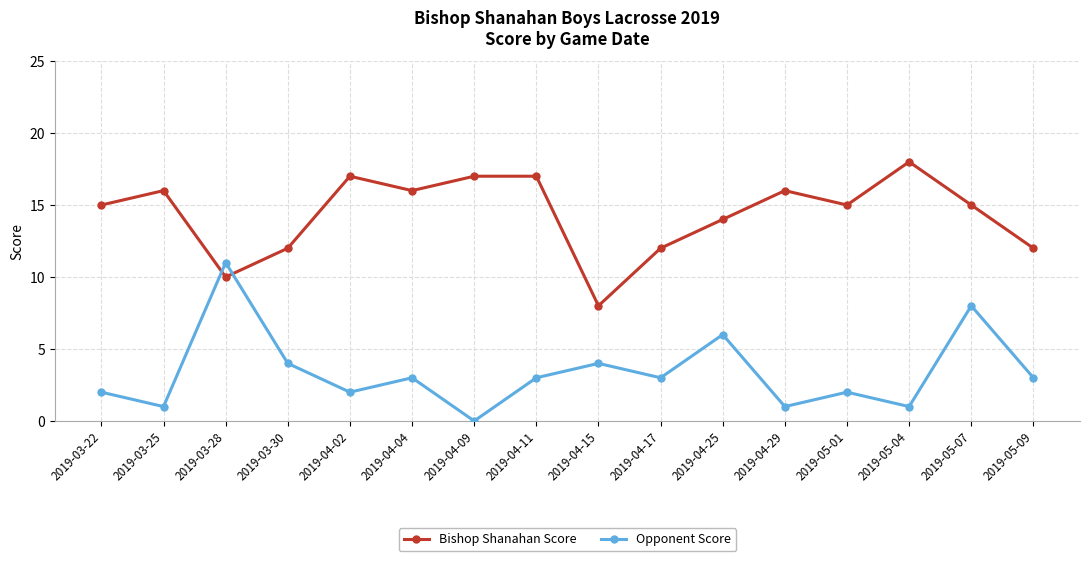

What is the label of the 7th point from the left?

2019-04-09